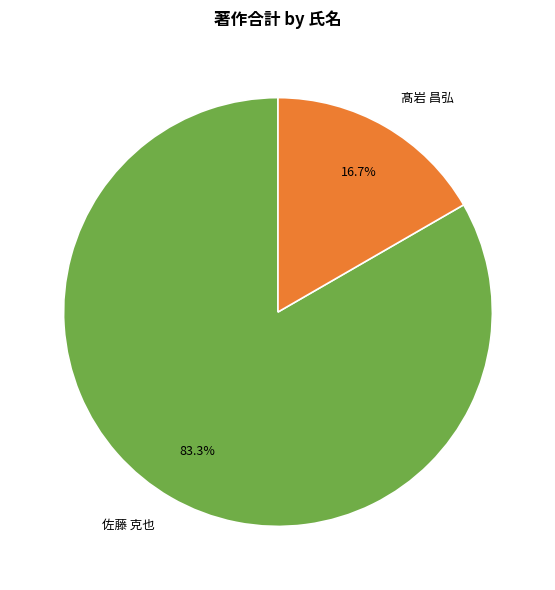

Do 佐藤 克也 and 髙岩 昌弘 together represent more than half of the pie?

Yes